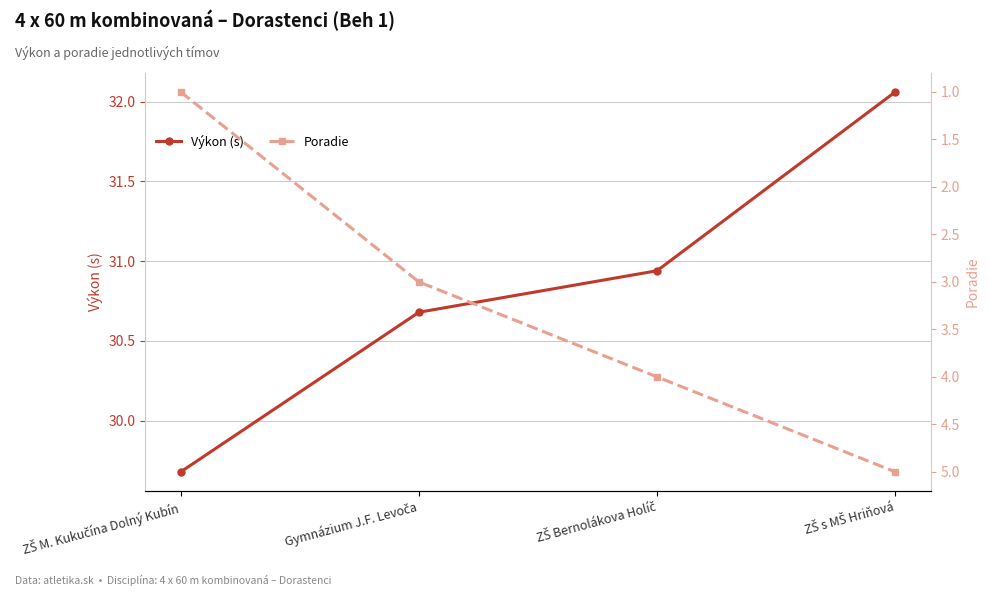

Reading left to right, what are all the values shown in this chart?

Výkon (s): 29.7	30.7	30.9	32.1
Poradie: 1.0	3.0	4.0	5.0